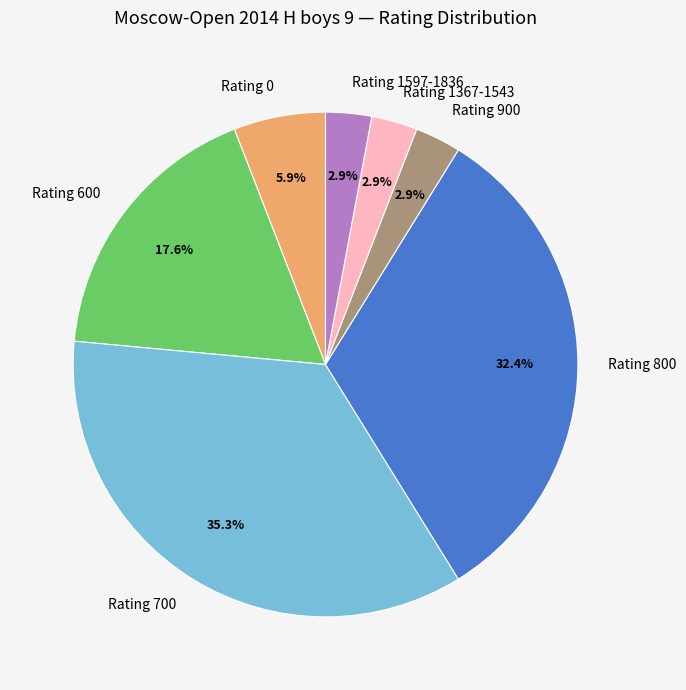

What is the largest slice in the pie chart?

Rating 700